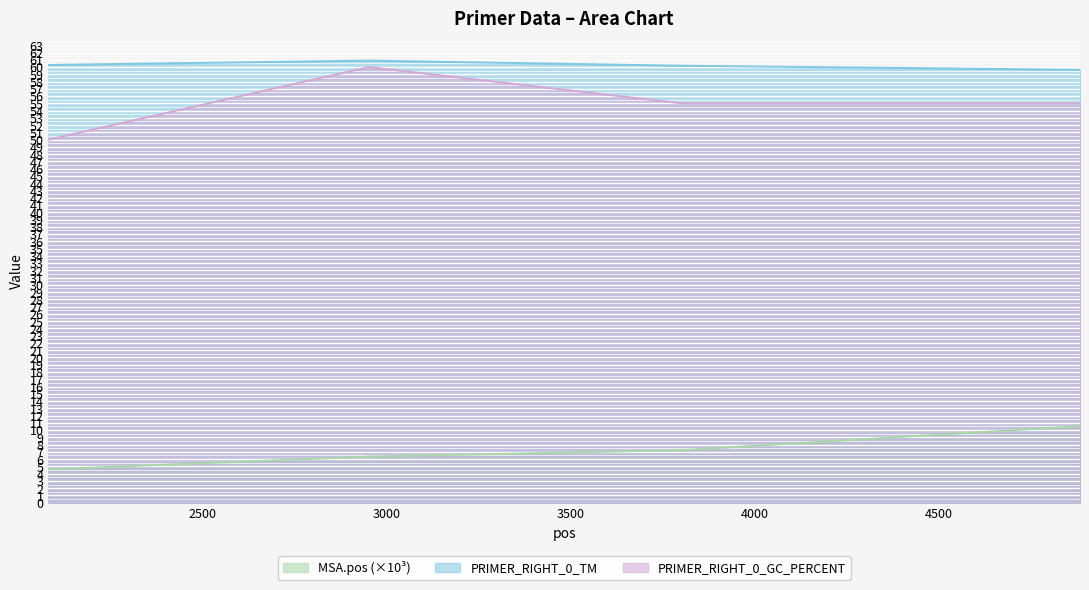

What are all the series names shown in the legend?

MSA.pos (×10³), PRIMER_RIGHT_0_TM, PRIMER_RIGHT_0_GC_PERCENT